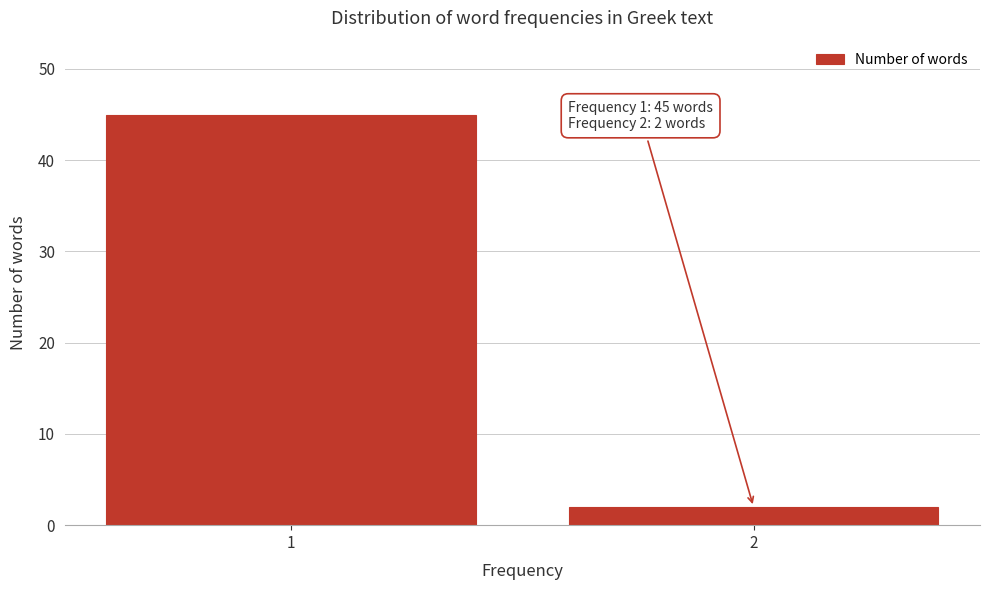

Reading right to left, extract all data points from this chart.

2	45